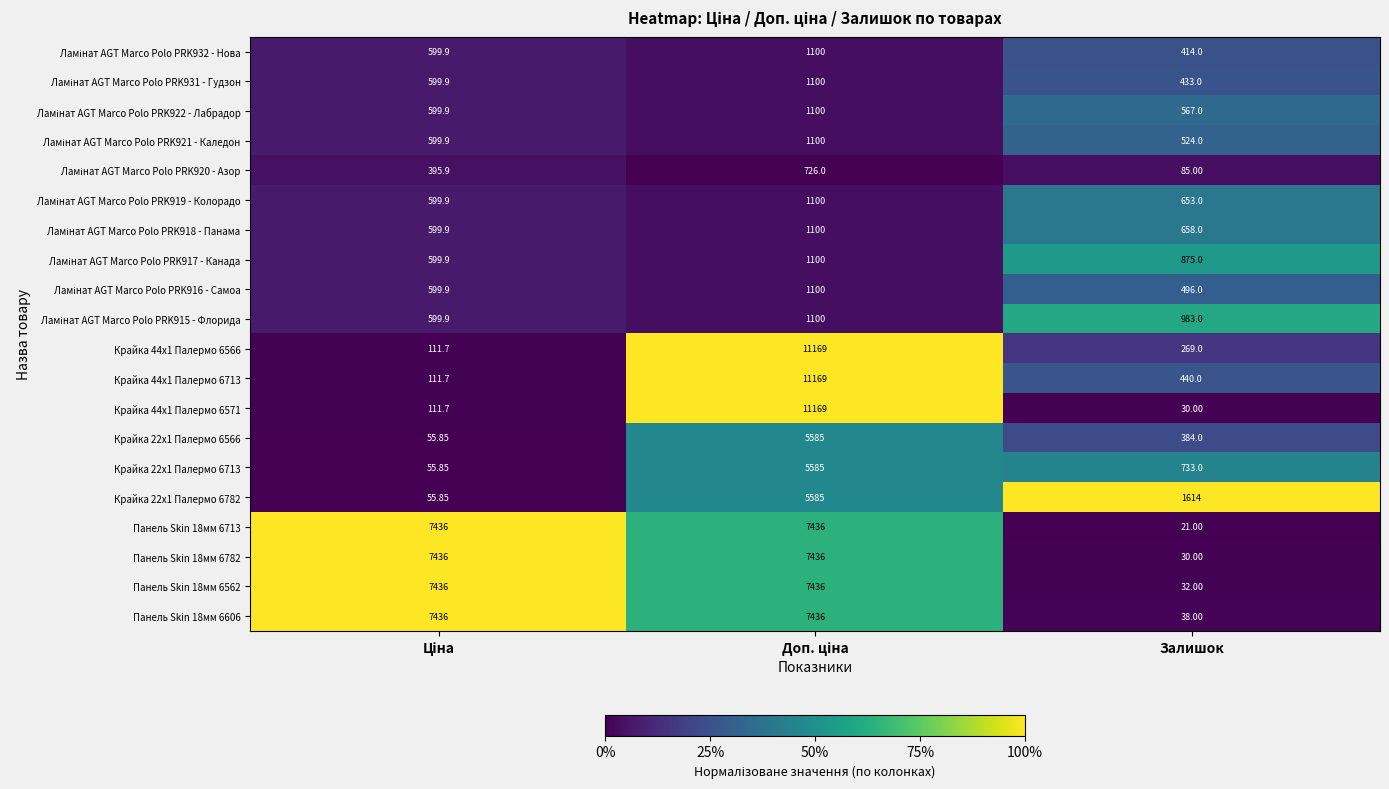

Which category has the lowest value in the Панель Skin 18мм 6562 series?

Залишок